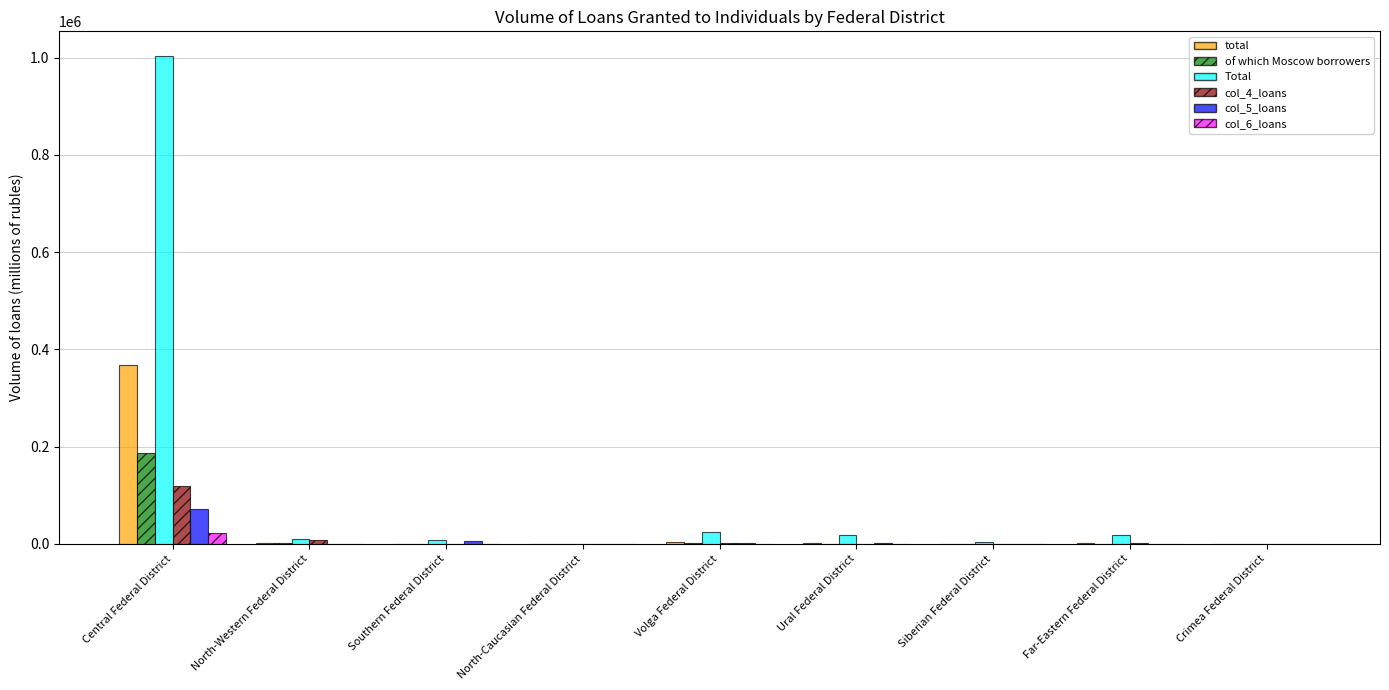

Which series has the largest total across all categories?

Total